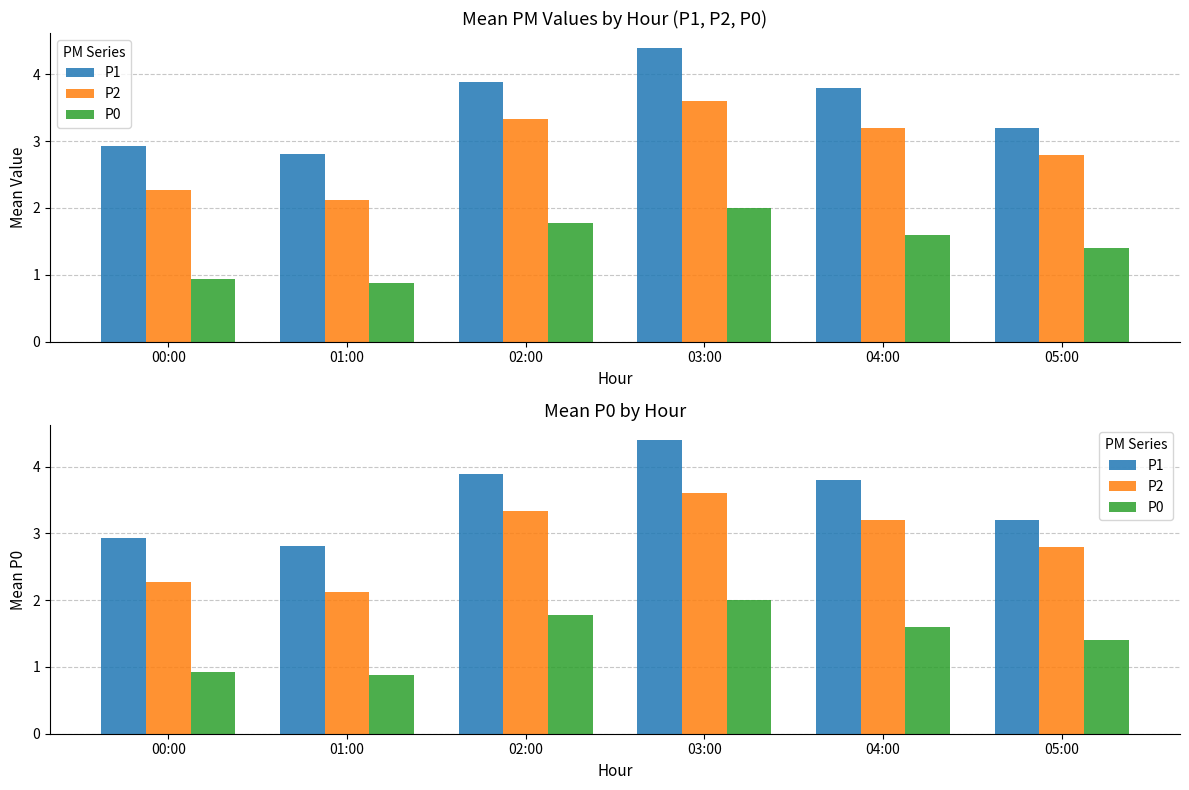

Does the chart contain any negative values?

No